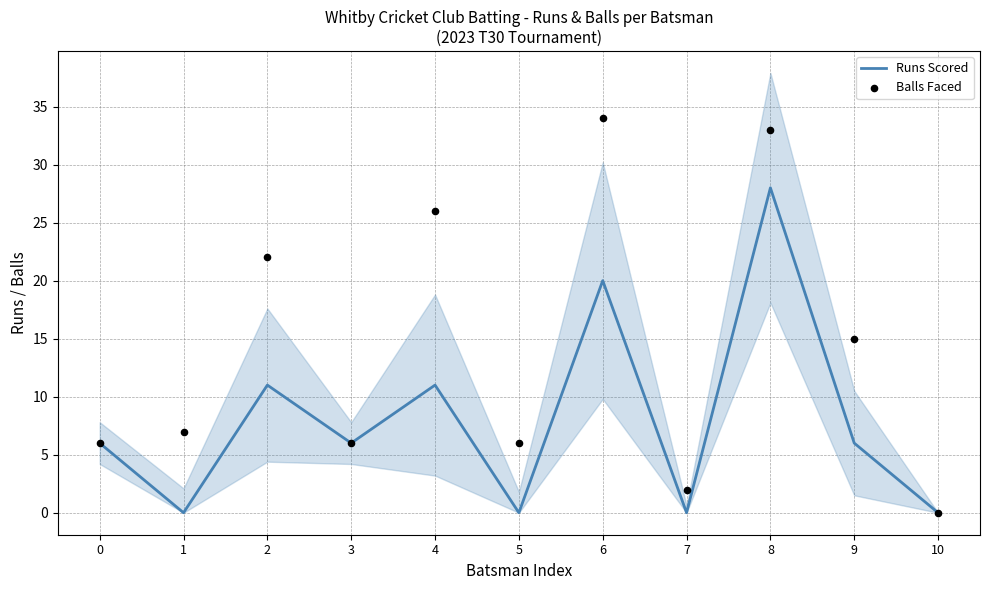

Which series has the largest total across all categories?

Balls Faced